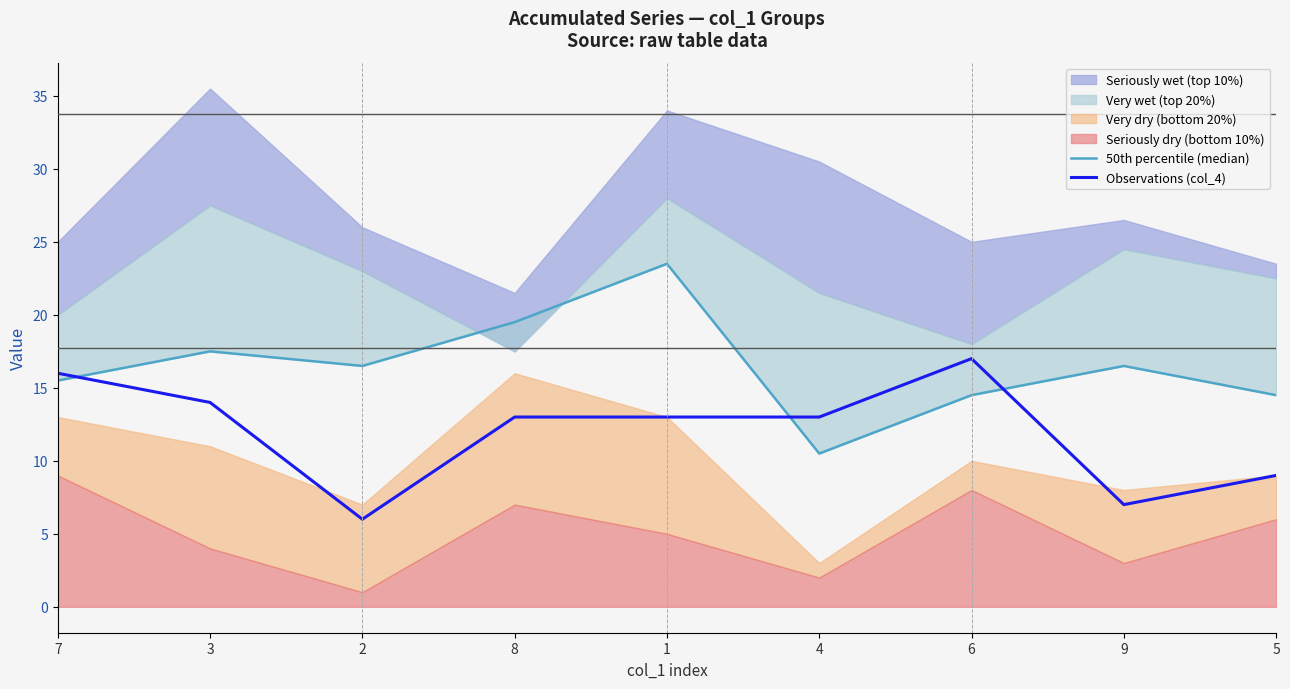

What is the minimum value for Observations (col_4)?

6